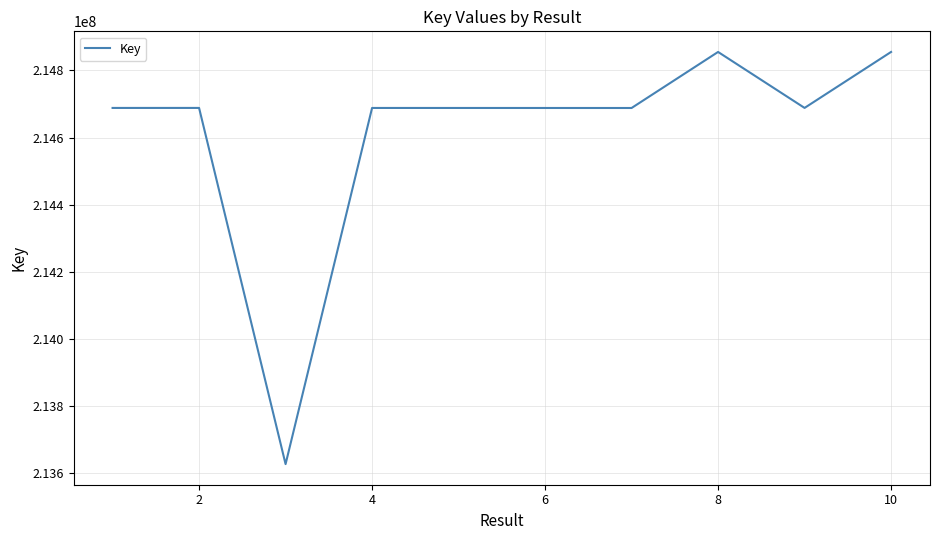

What is the sum of all values?

2146155618